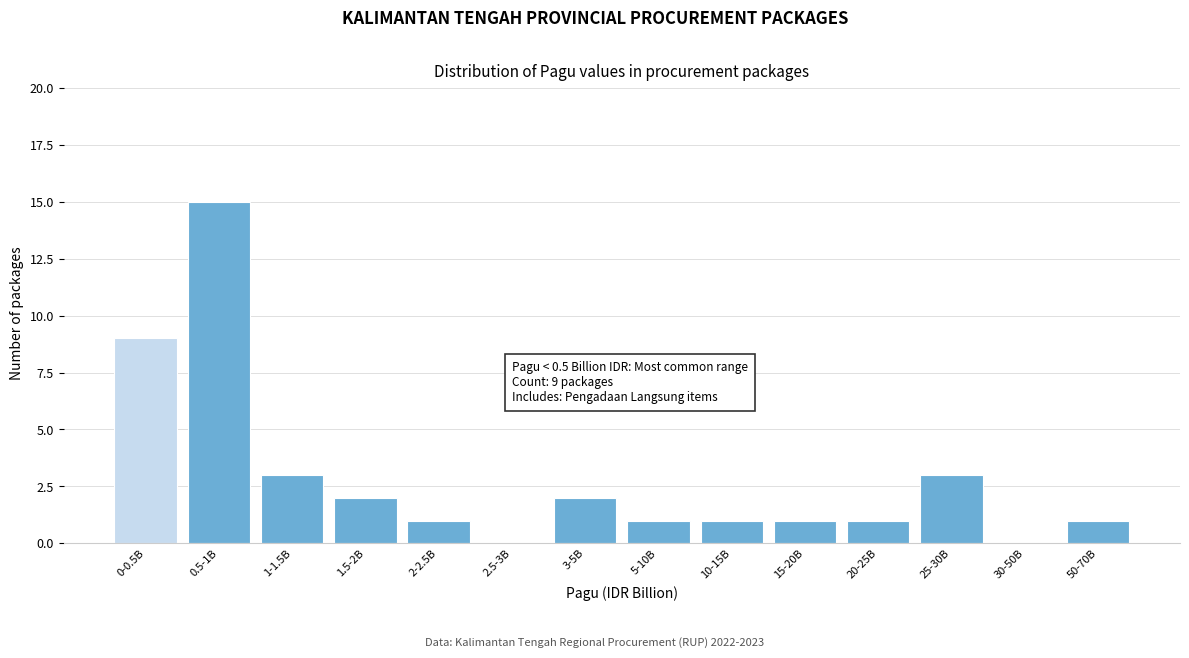

Reading right to left, list all the values displayed in this chart.

50-70B=1	30-50B=0	25-30B=3	20-25B=1	15-20B=1	10-15B=1	5-10B=1	3-5B=2	2.5-3B=0	2-2.5B=1	1.5-2B=2	1-1.5B=3	0.5-1B=15	0-0.5B=9